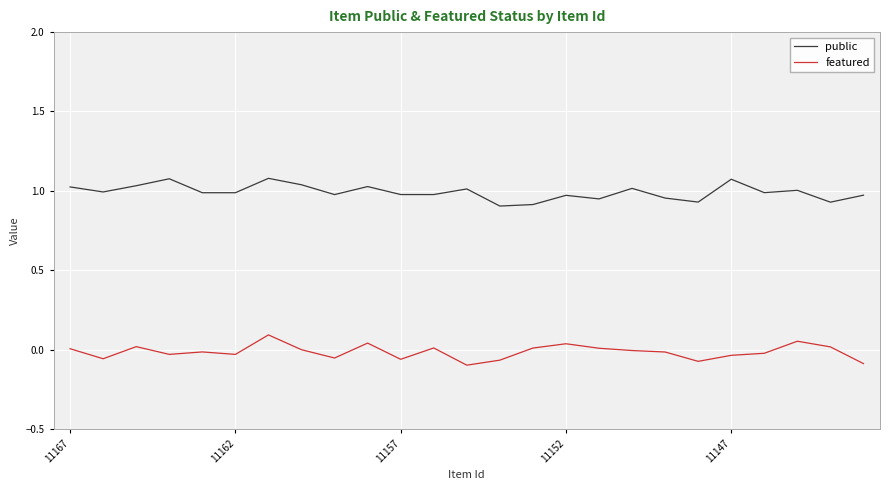

List the series in order of their peak value, lowest first.

featured, public